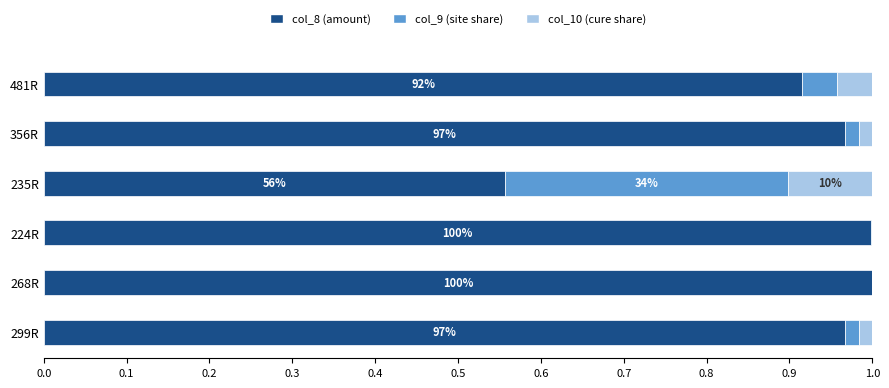

What is the sum of all col_8 (amount) values?

5.4